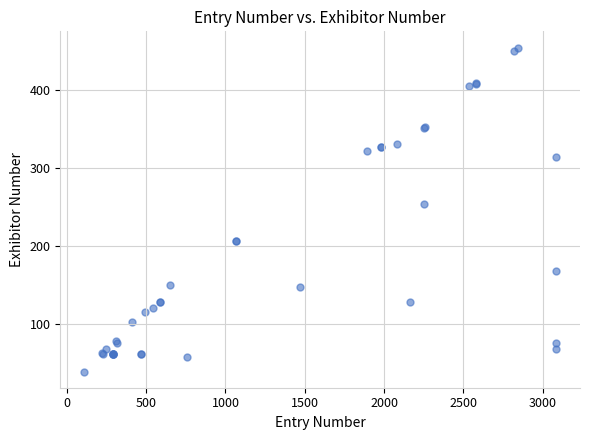

What Y value in the scatter plot is closest to 246?

253